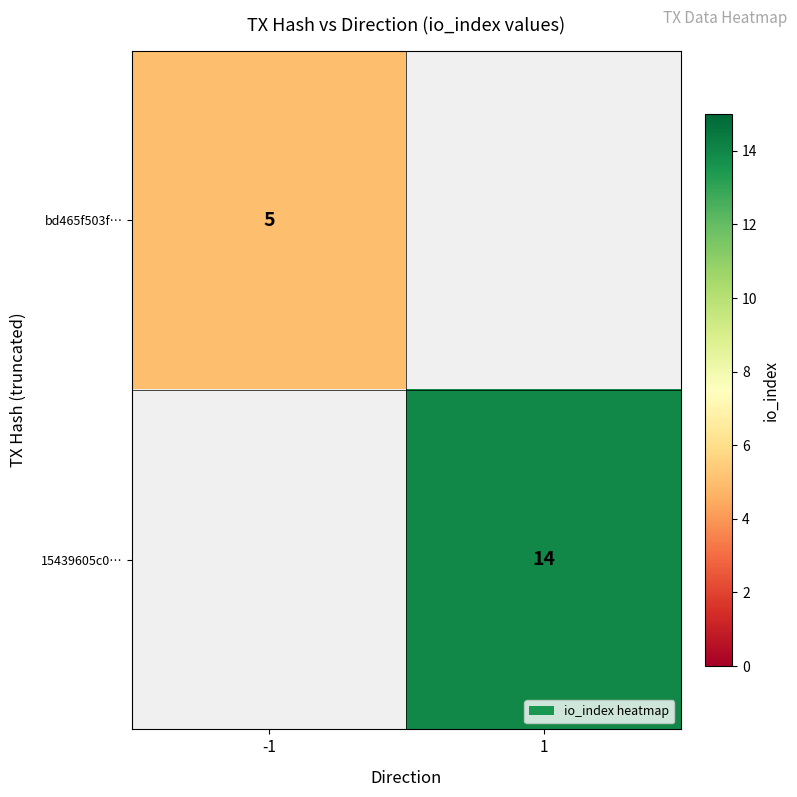

The 15439605c0… series shows 14 at 1. True or false?

True